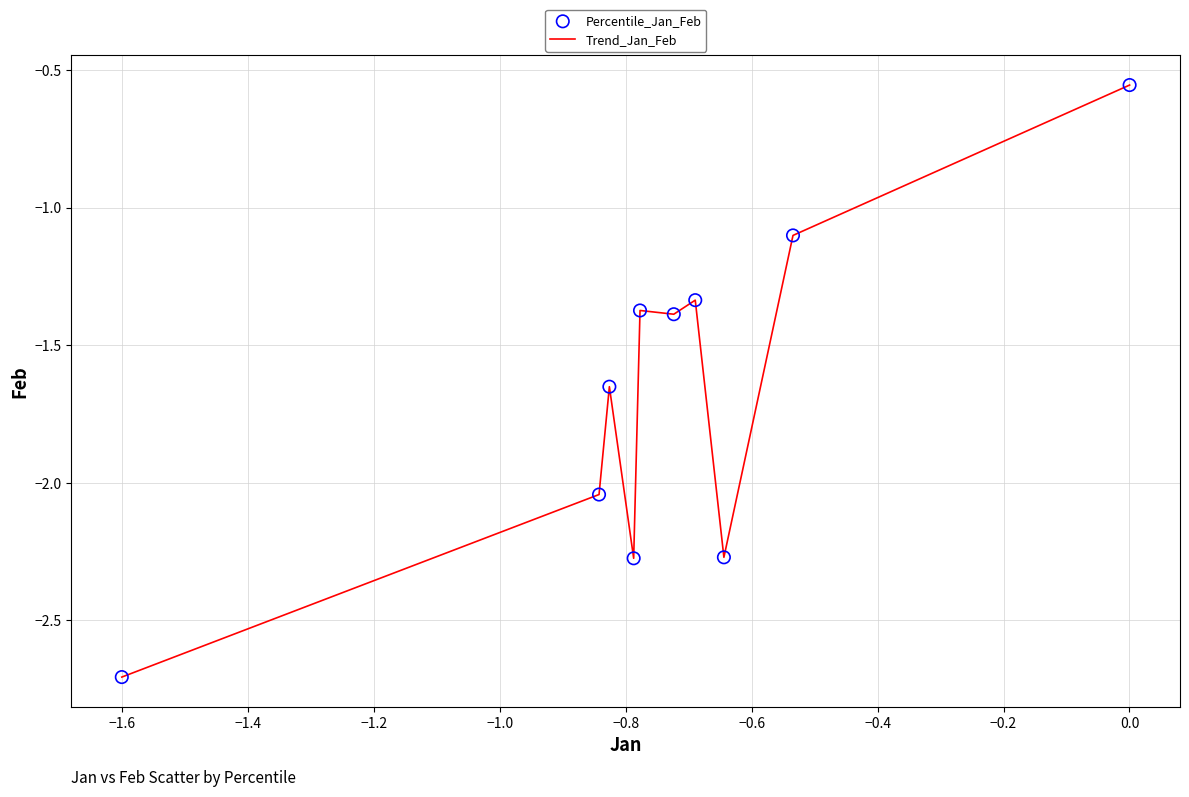

What is the smallest value displayed?

-2.7